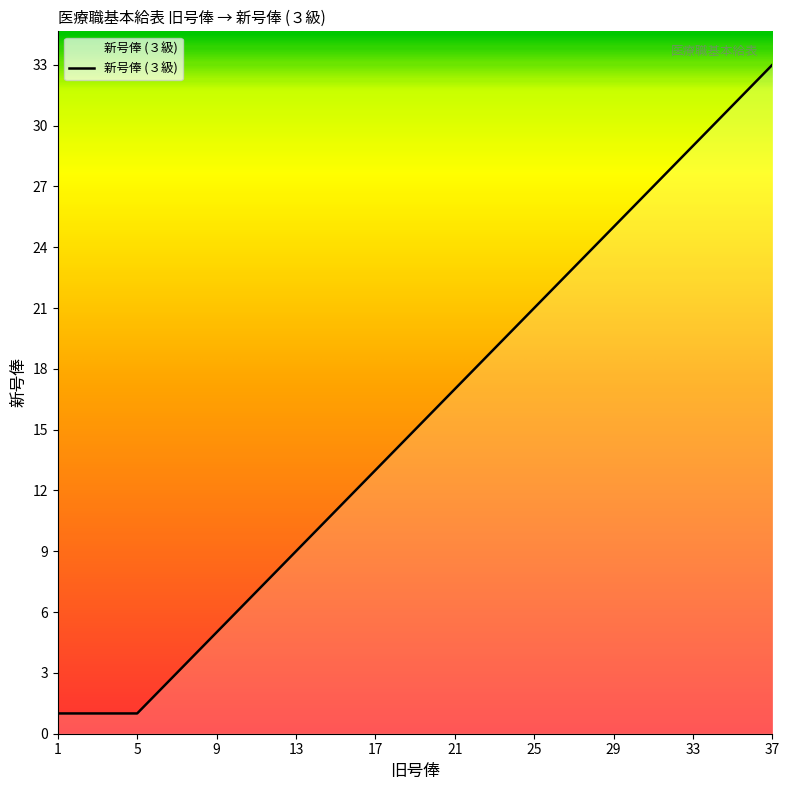

What is the greatest value displayed?

33